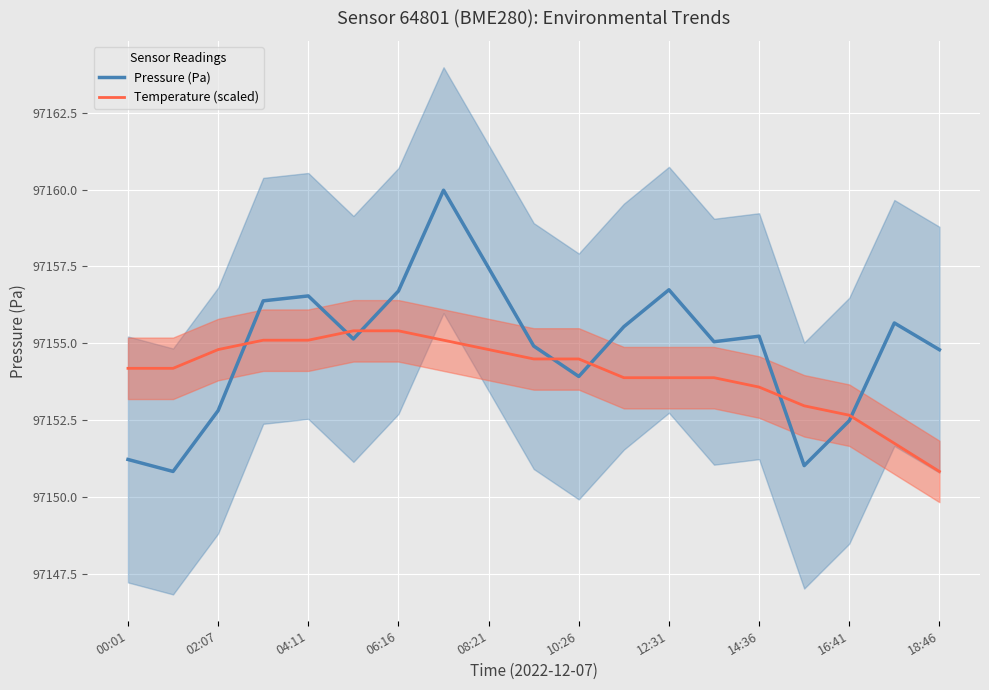

The value of Temperature (scaled) at 10:26 is 97154.5. True or false?

True